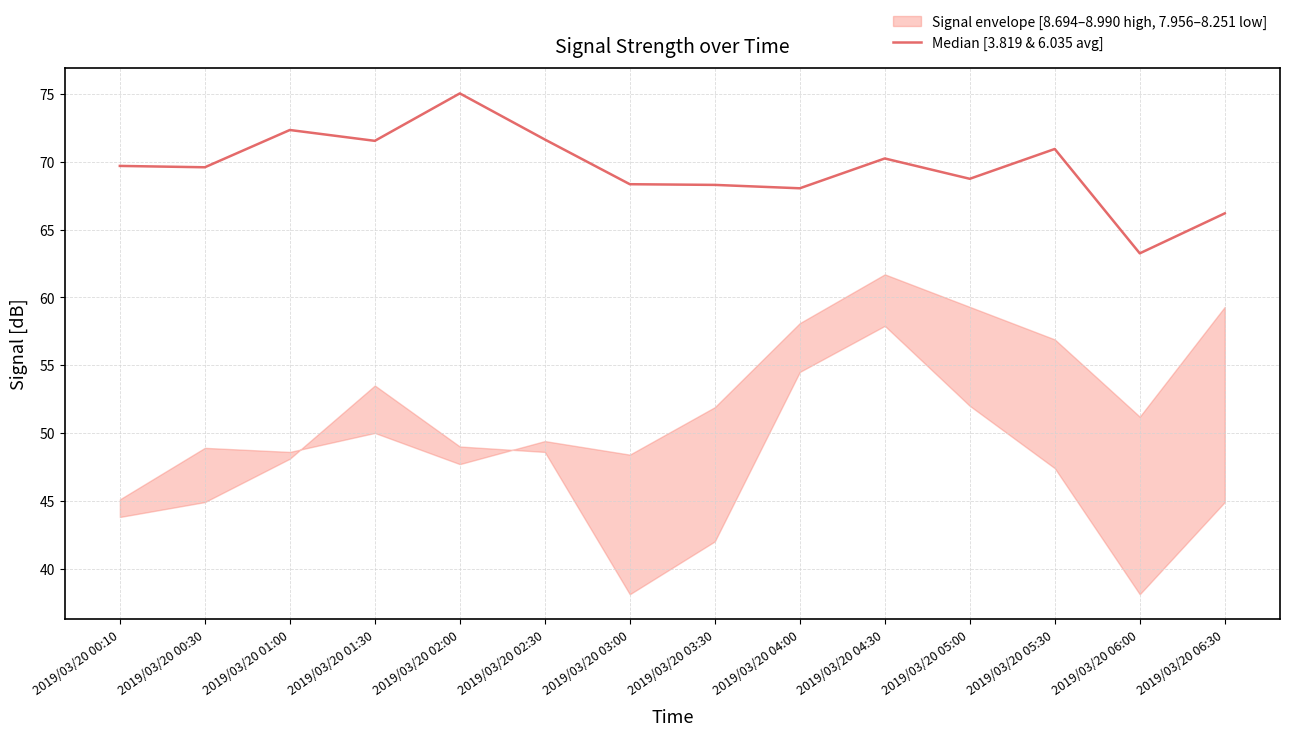

At which category does the data reach its first local valley?

2019/03/20 00:30